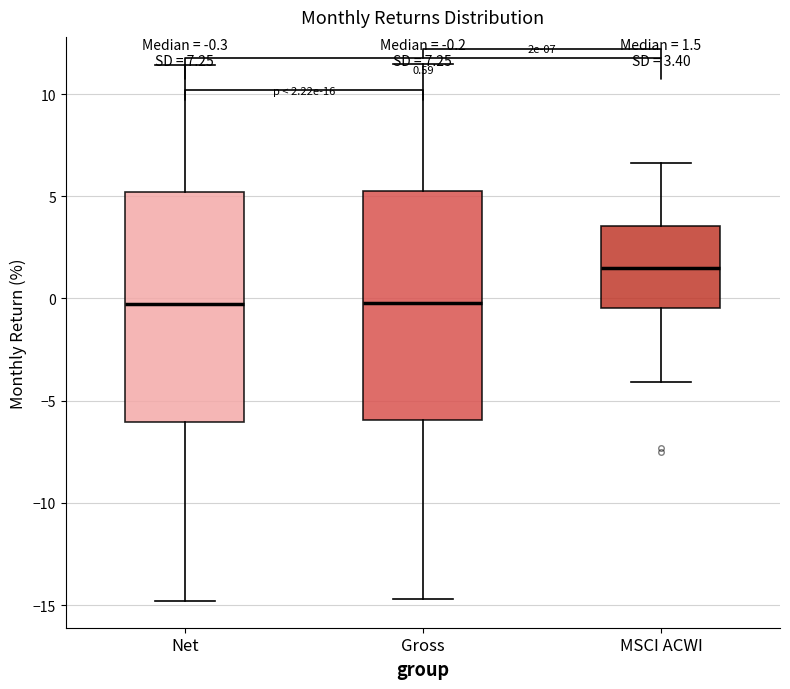

Which box has the highest median line?

MSCI ACWI